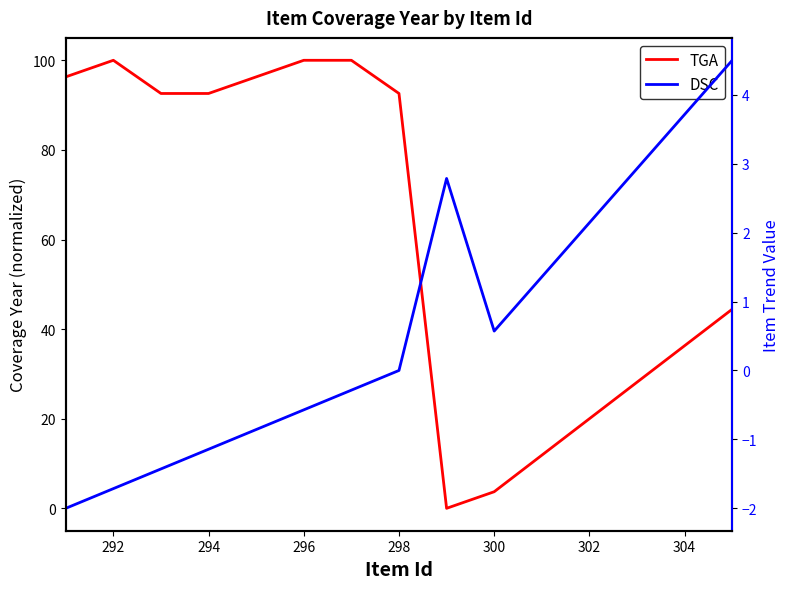

Is it true that Coverage Year (TGA) equals 100.0 at 292?

True